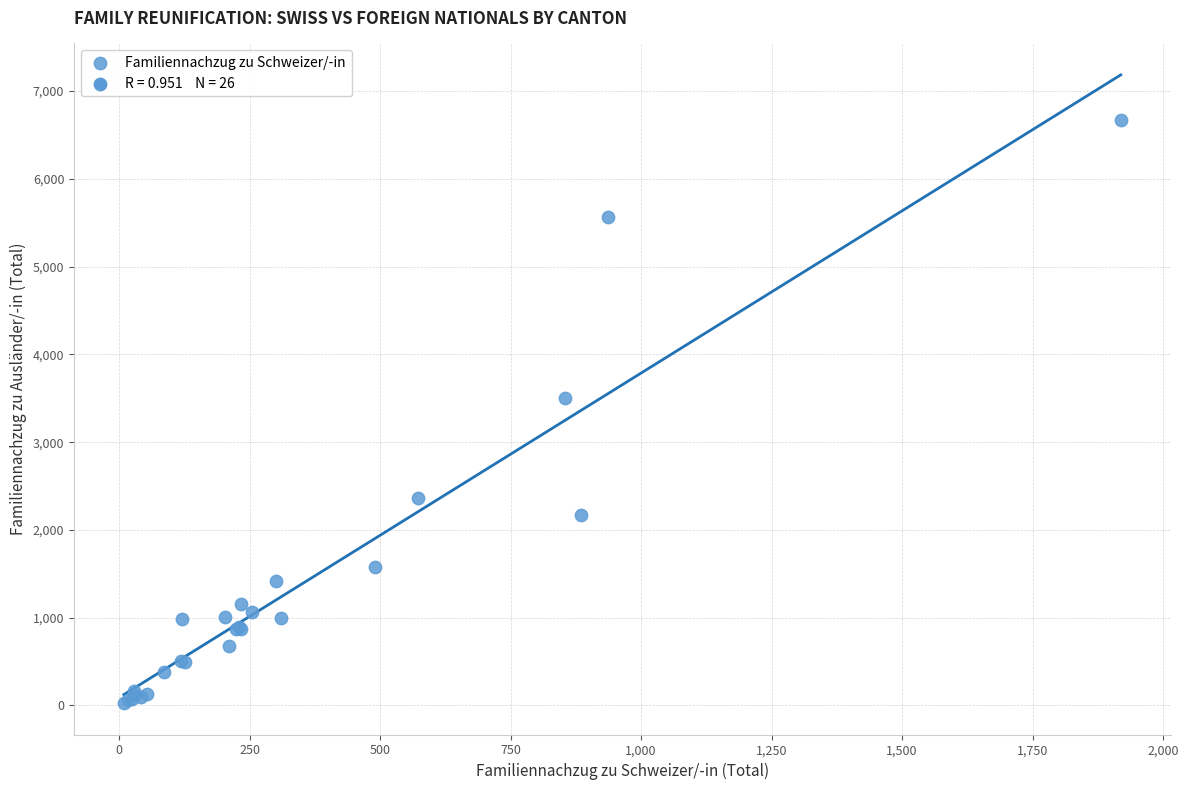

What Y value in the scatter plot is closest to 3348?

3498